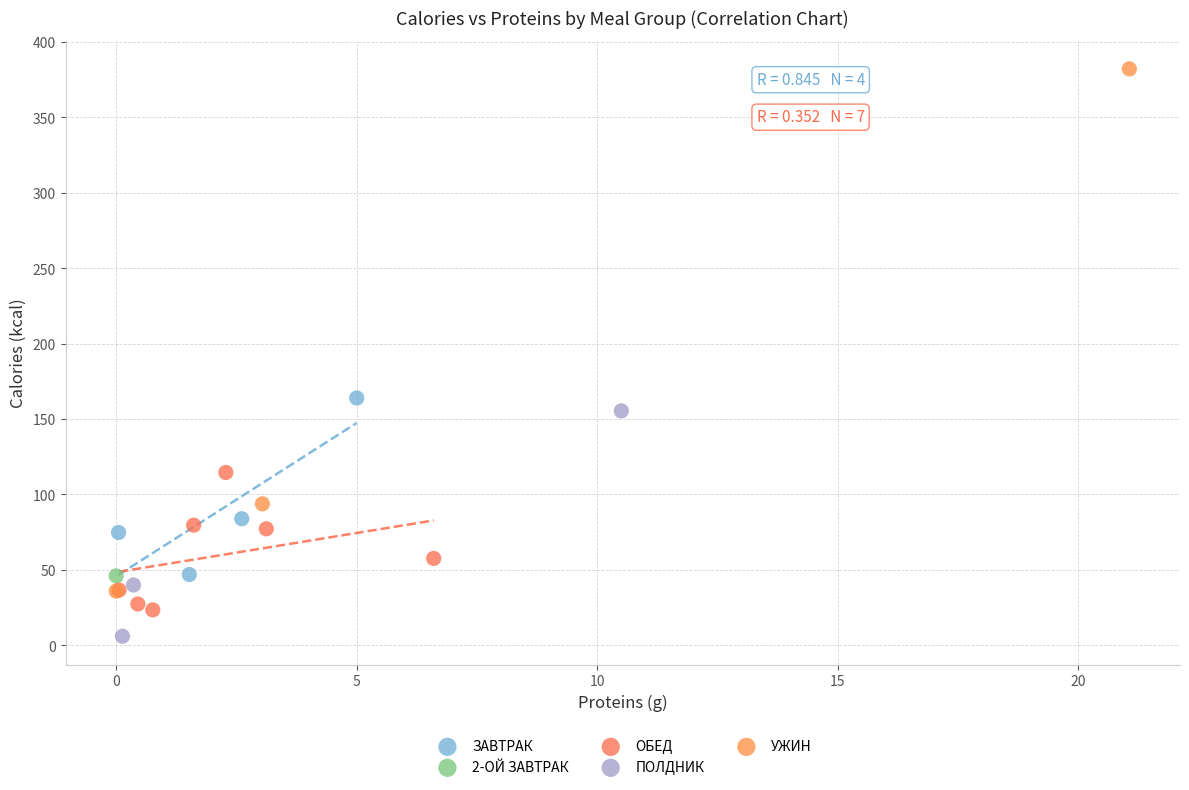

Which series reaches the maximum Y coordinate?

УЖИН